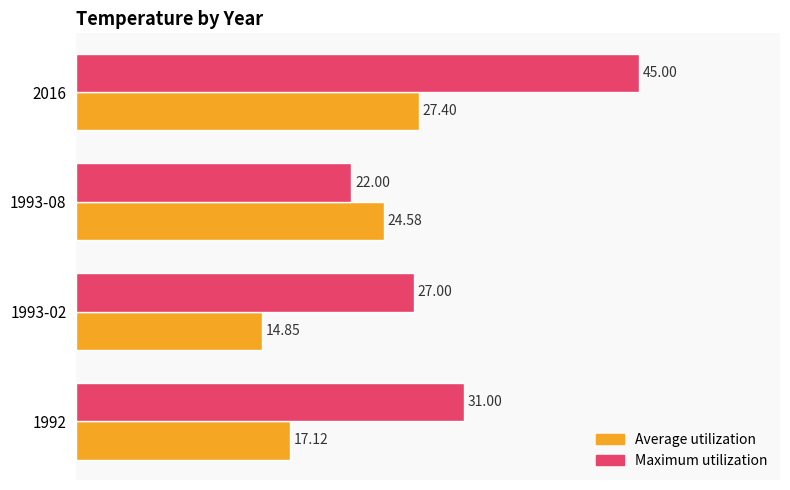

Is the value of Average utilization at 1993-08 greater than the value of Maximum utilization at 1992?

No